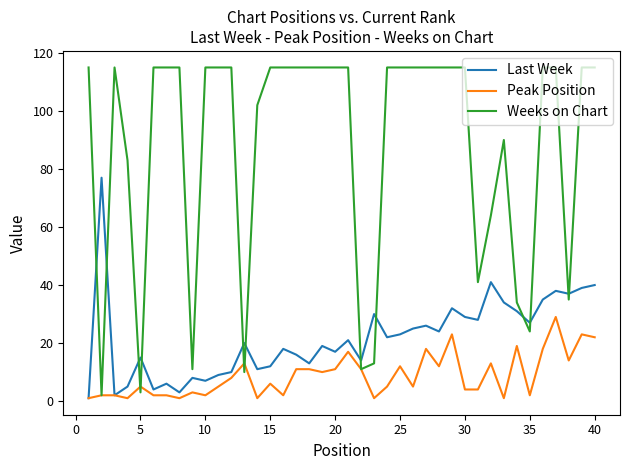

What is the difference between the maximum and second lowest values in the Weeks on Chart series?

112